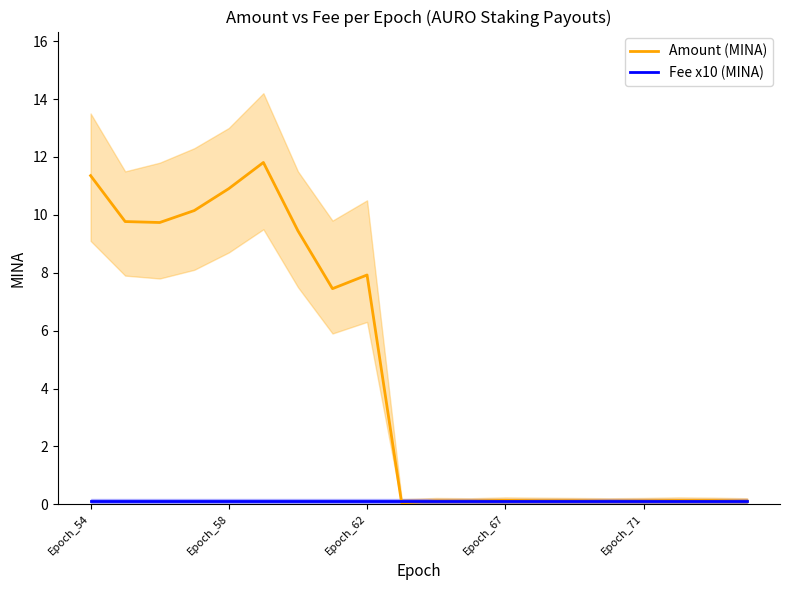

Which series has the largest range (max minus min)?

Amount (MINA)